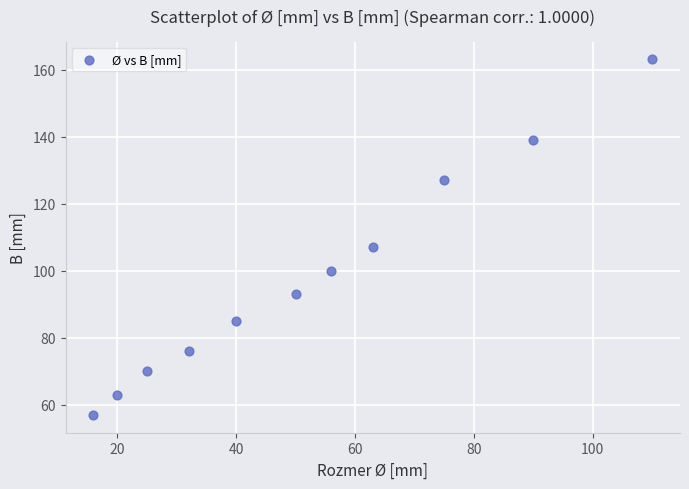

What is the average Y value?

98